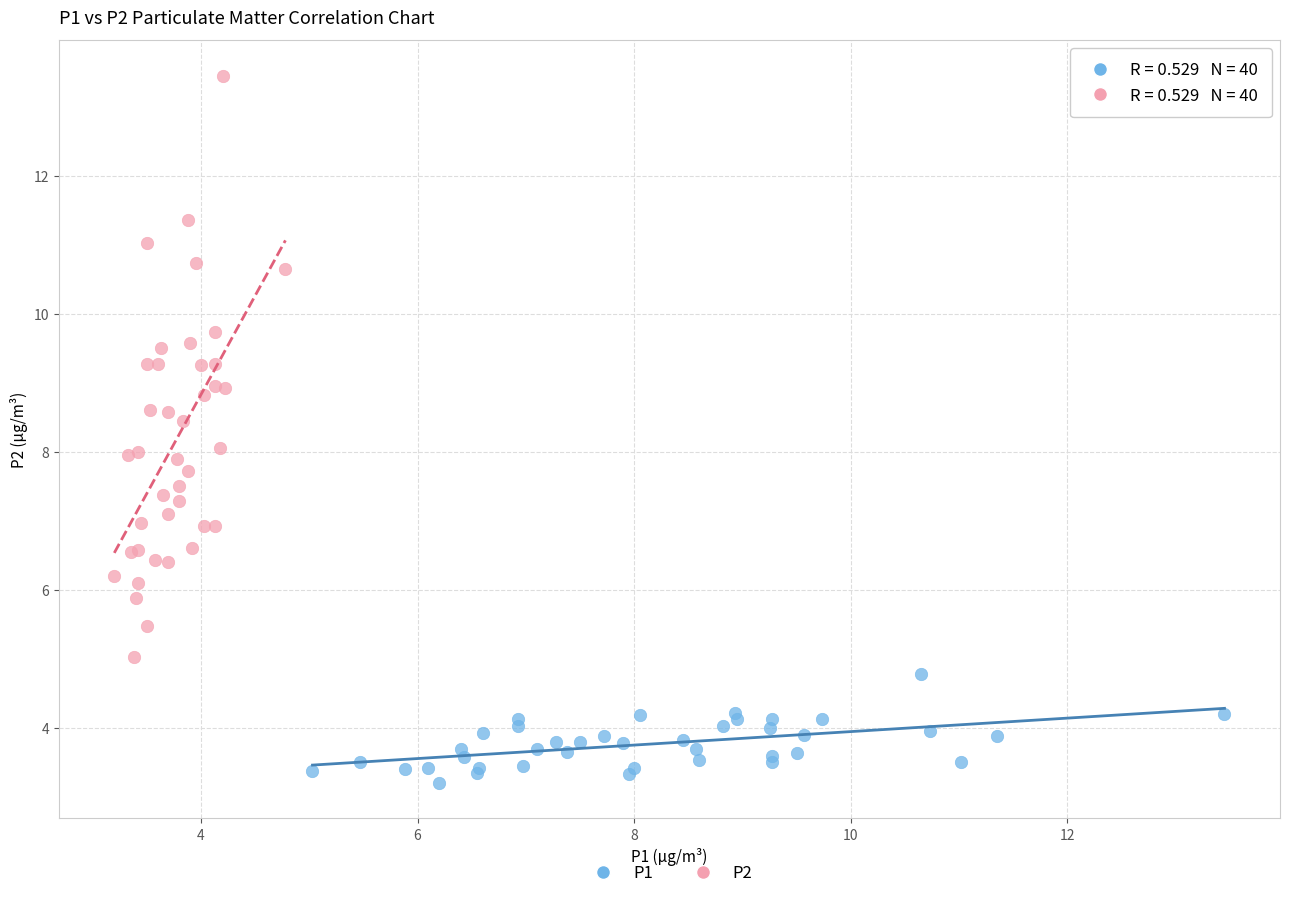

Which series has the largest Y range (max minus min)?

P2